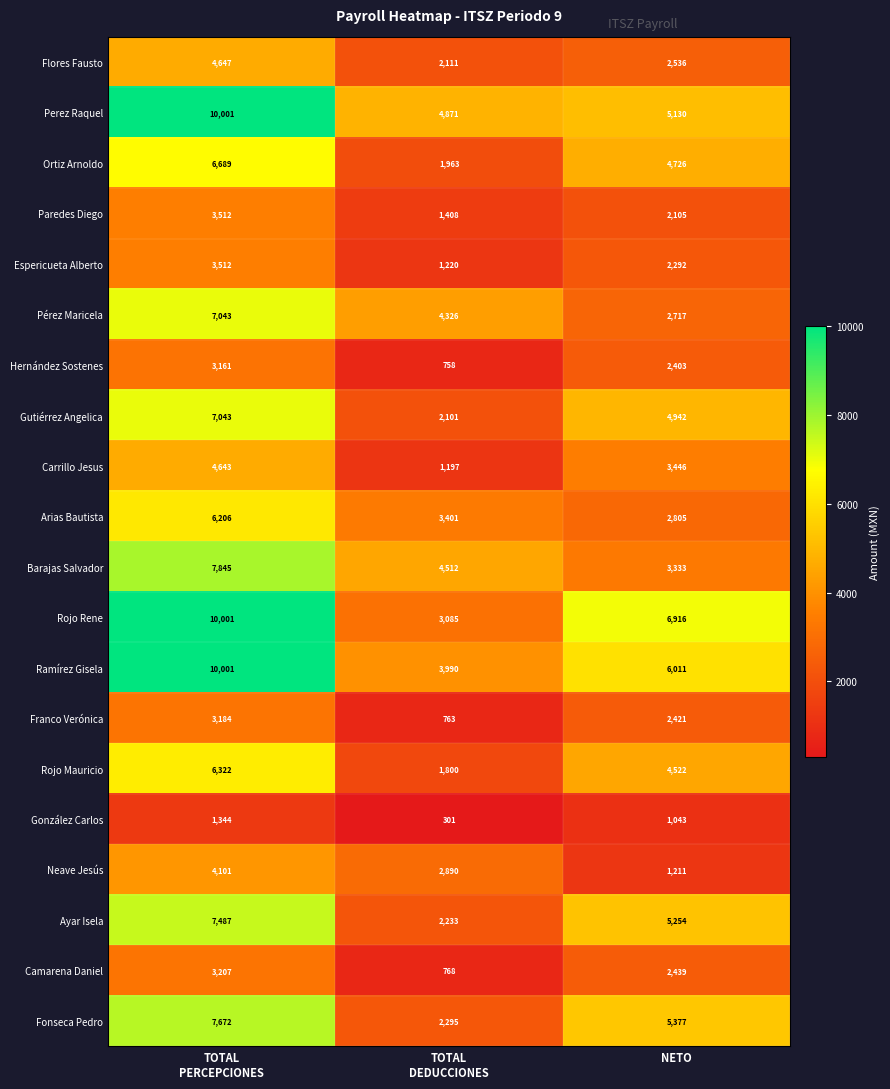

The Barajas Salvador series shows 5011 at NETO. True or false?

False